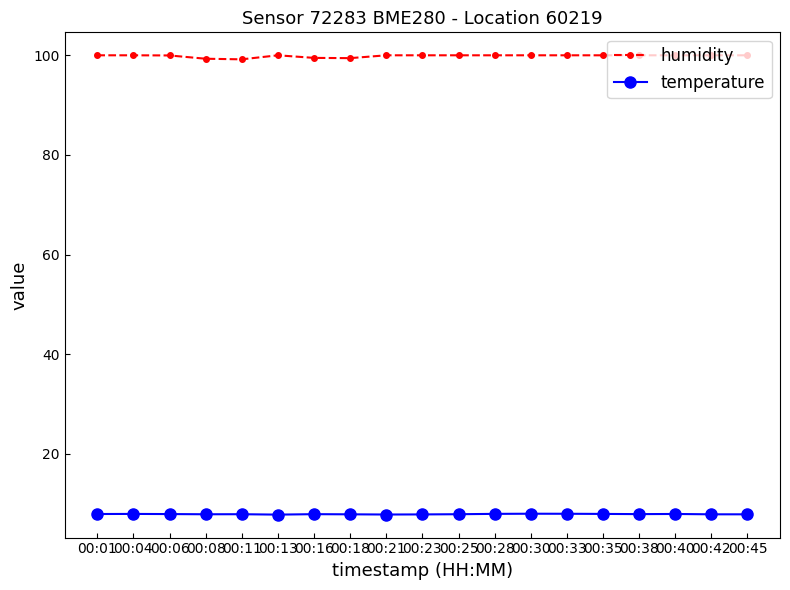

True or false: temperature and humidity intersect in this chart.

False